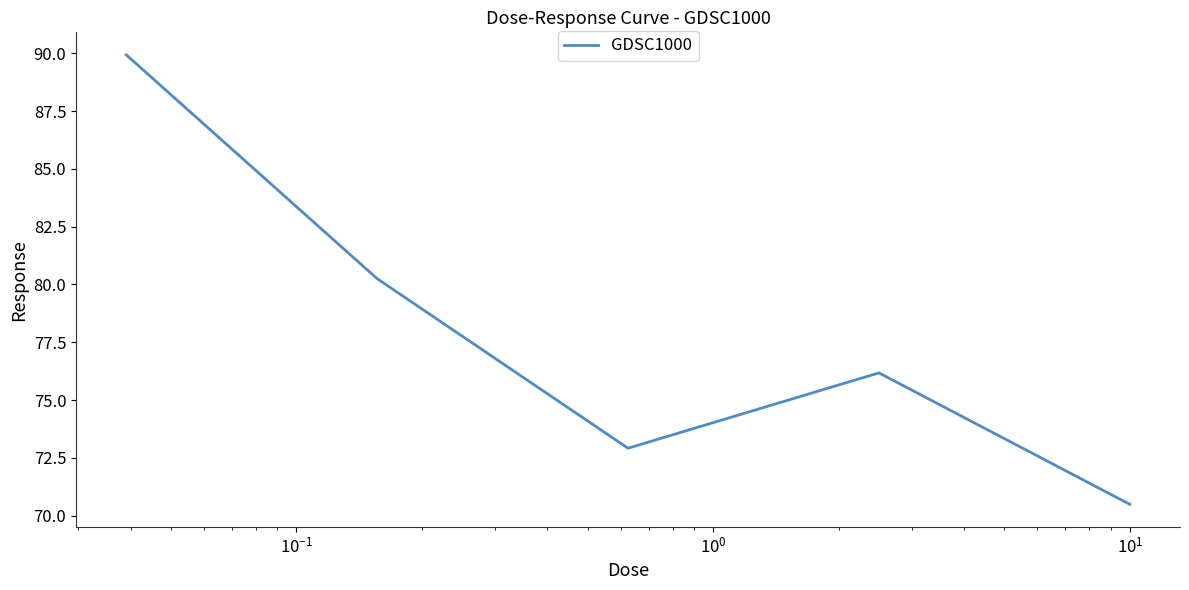

What is the greatest value displayed?

89.9